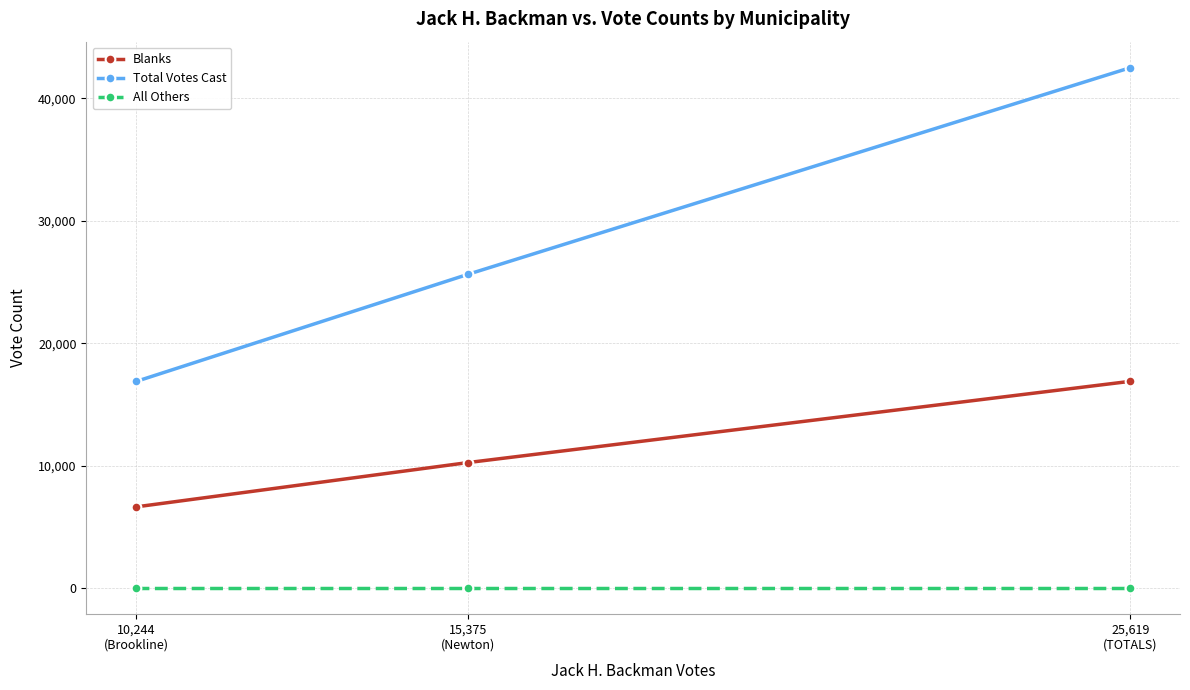

Which series has the widest spread of values?

Total Votes Cast